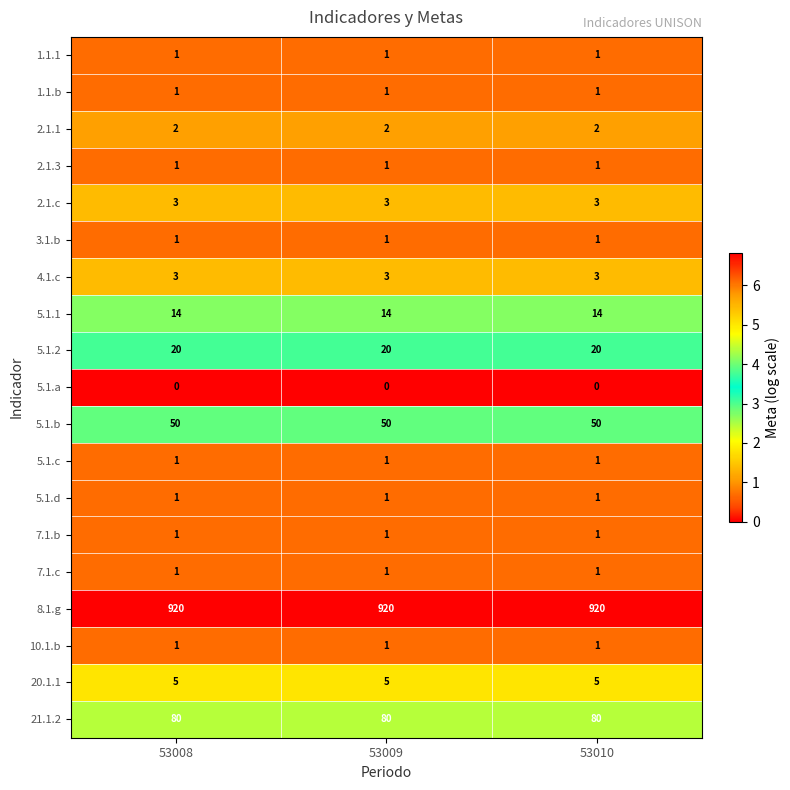

The value of 5.1.2 at 53009 is 20. True or false?

True